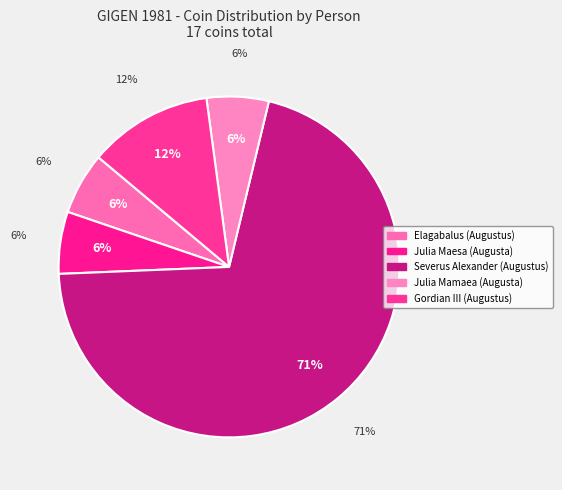

Rank the categories by value from highest to lowest.

Severus Alexander (Augustus), Gordian III (Augustus), Elagabalus (Augustus), Julia Maesa (Augusta), Julia Mamaea (Augusta)